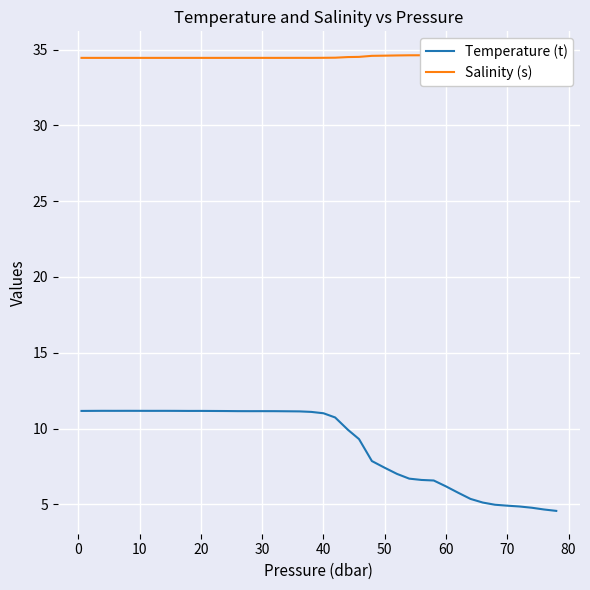

What is the maximum value for Temperature (t)?

11.2